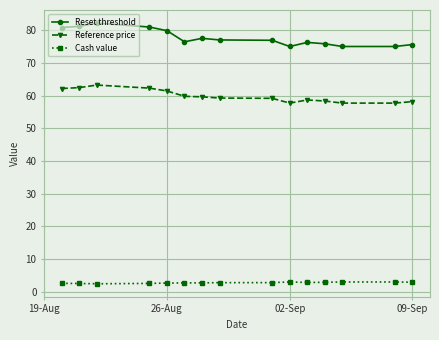

What is the average value of the Cash value series?

2.8